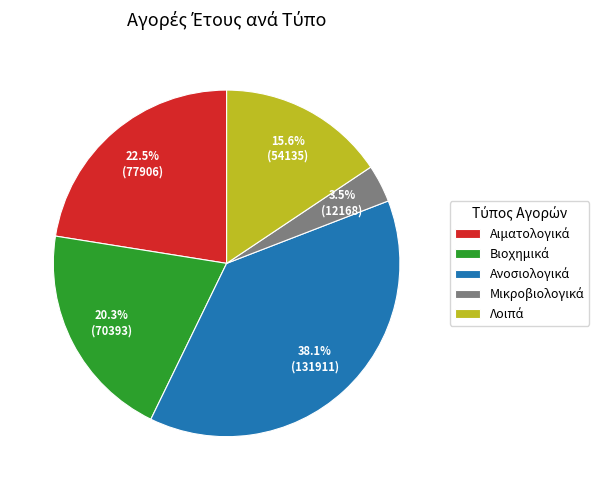

Is there any slice that represents more than half of the pie?

No